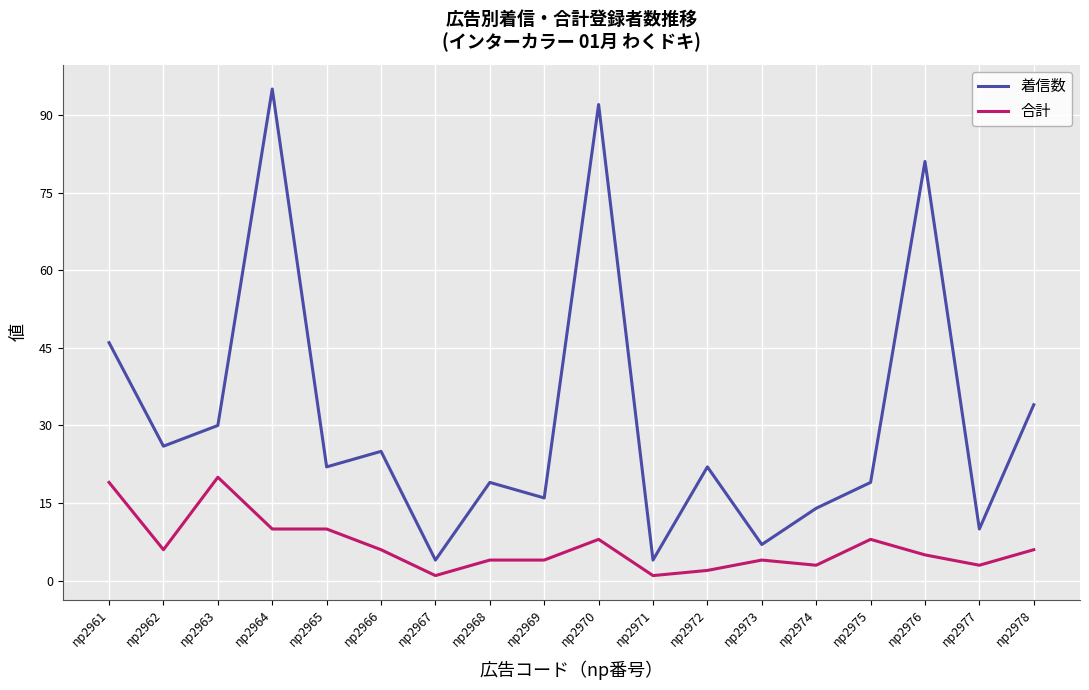

At how many categories does at least one series exceed 9?

15